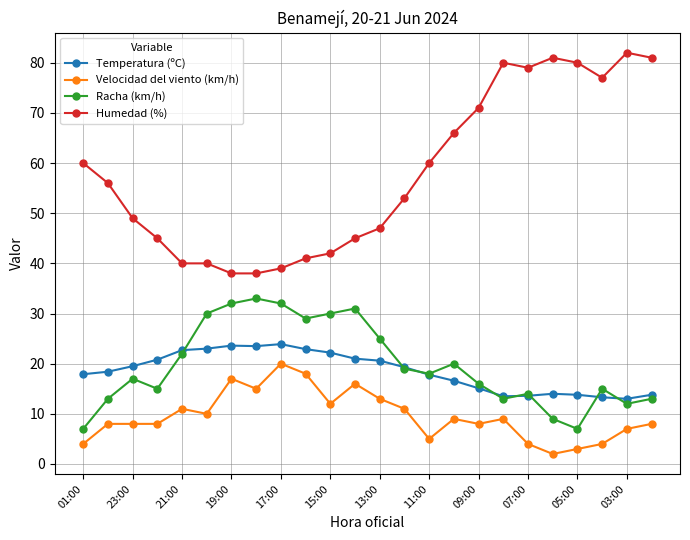

What is the value of the Velocidad del viento (km/h) point at the 21st from the left?

3.0